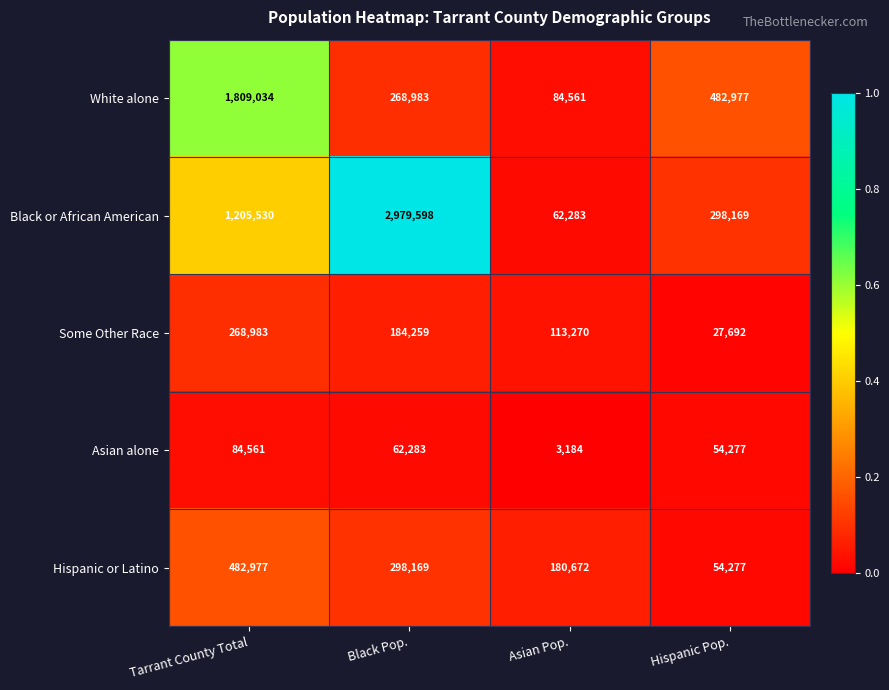

Is it true that Some Other Race equals 278363 at Black Pop.?

False